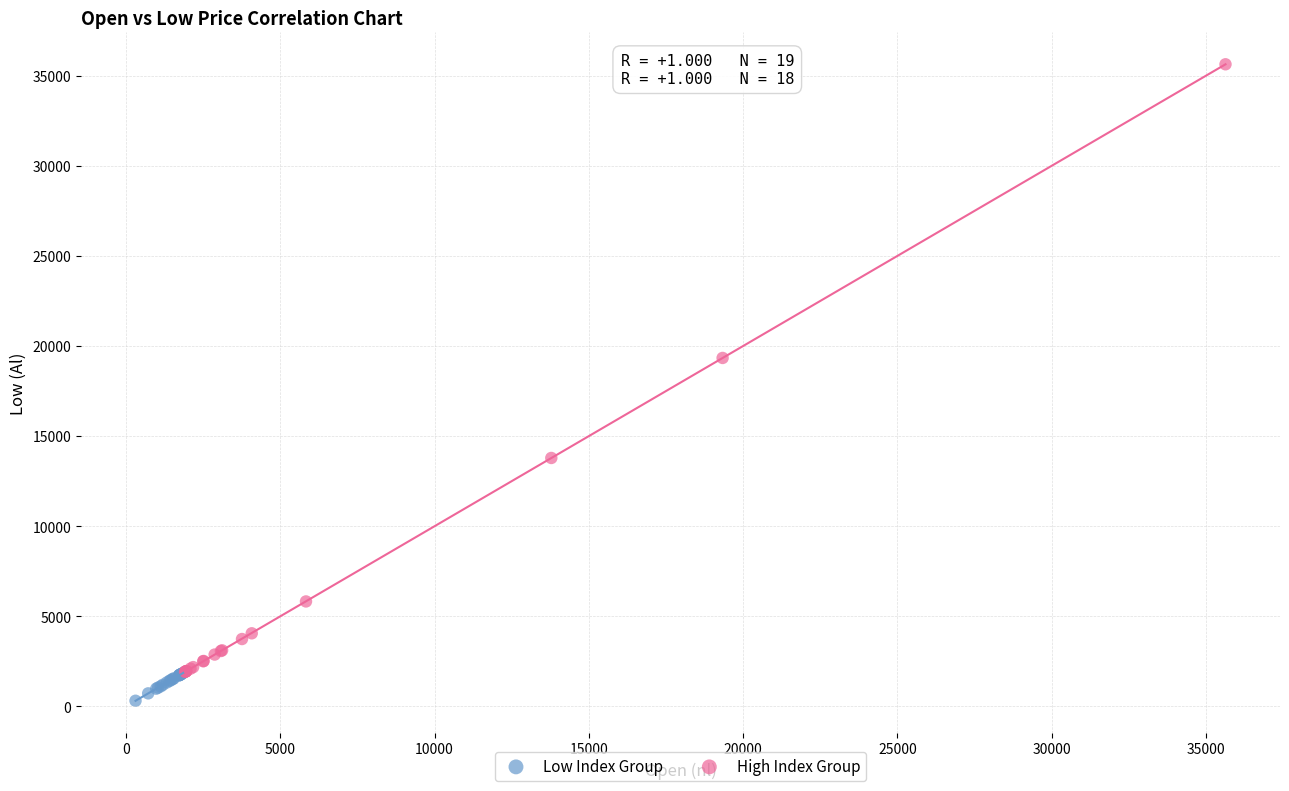

Which series has the largest Y range (max minus min)?

High Index Group